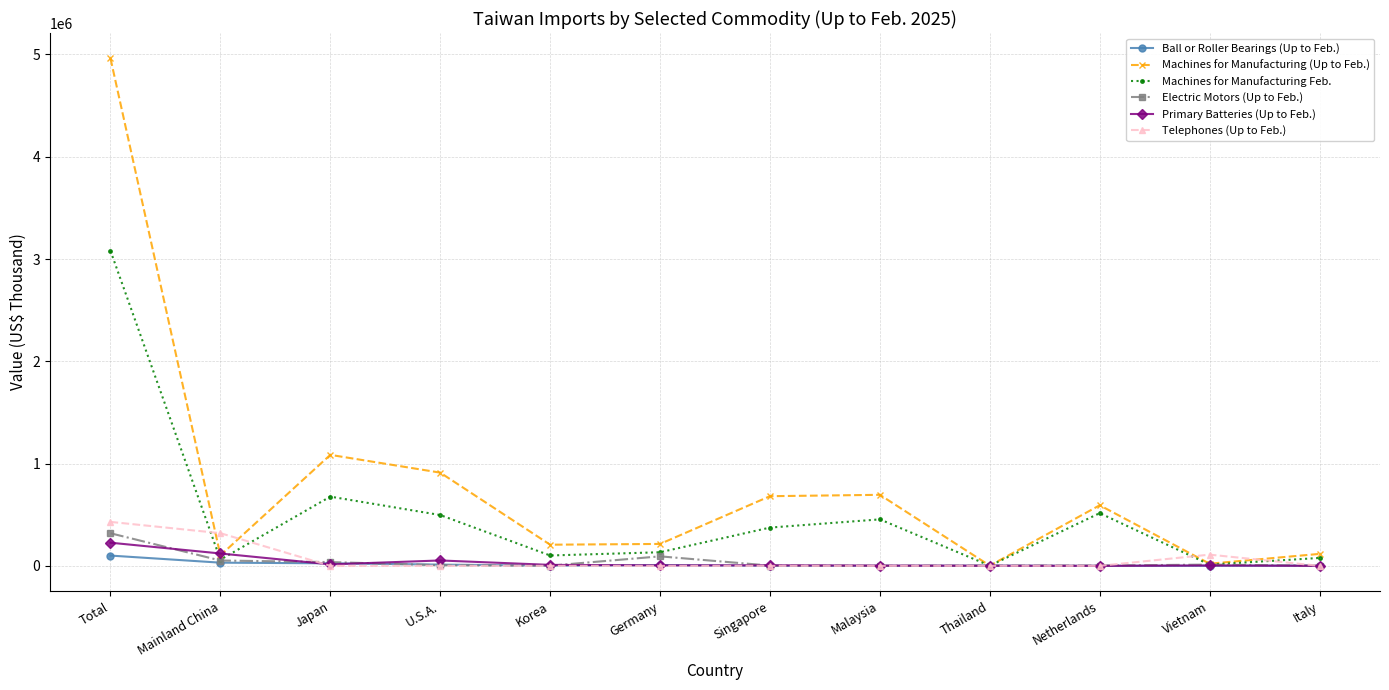

True or false: Machines for Manufacturing (Up to Feb.) has more than 2 interior local peaks.

True